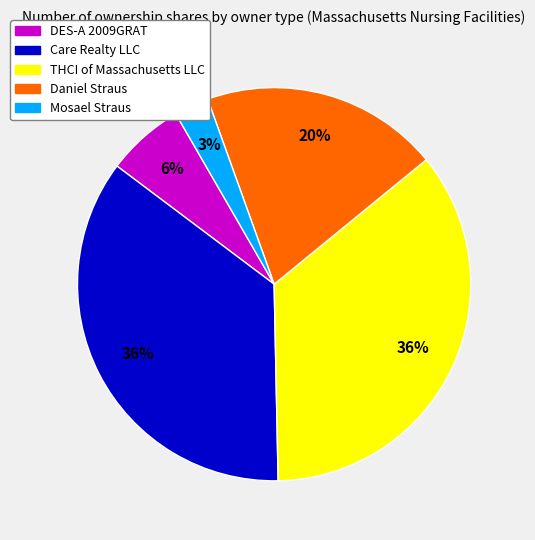

Does Mosael Straus account for over 50% of the chart?

No